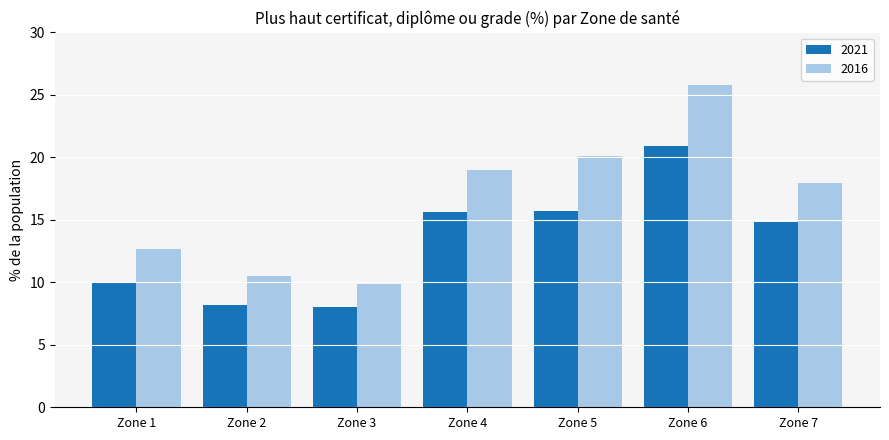

Is it true that 2021 equals 6.0 at Zone 4?

False